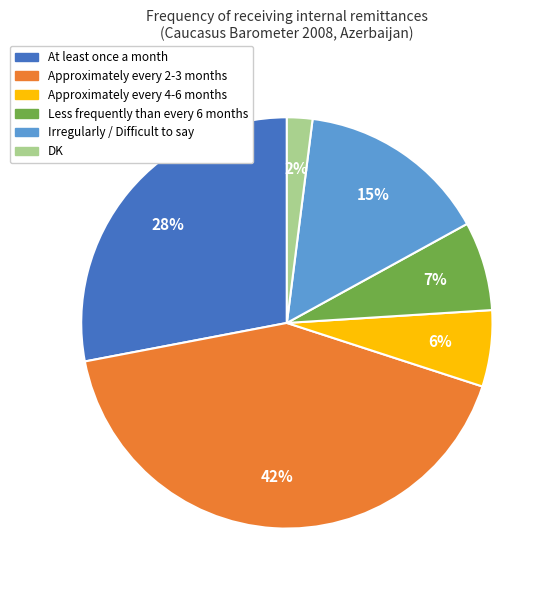

Rank the categories by value from lowest to highest.

DK, Approximately every 4-6 months, Less frequently than every 6 months, Irregularly / Difficult to say, At least once a month, Approximately every 2-3 months